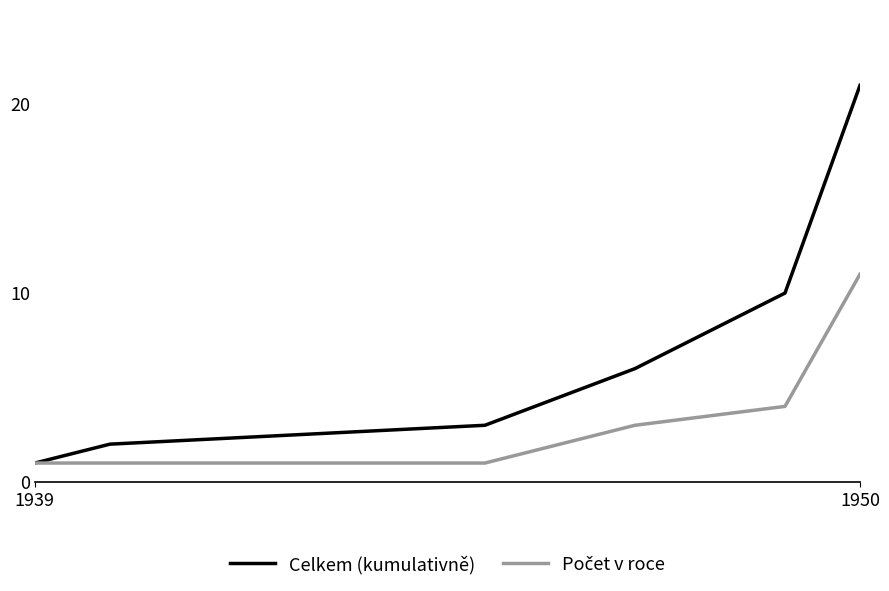

What is the highest value of the Celkem (kumulativně) series?

21